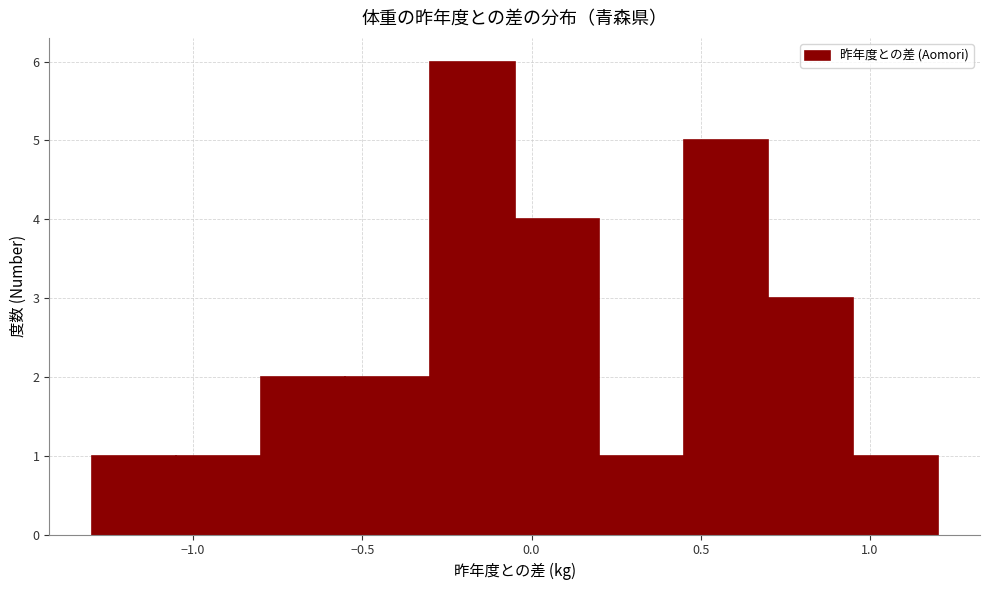

Which range on the x-axis has the tallest bar?

-0.30 to -0.05